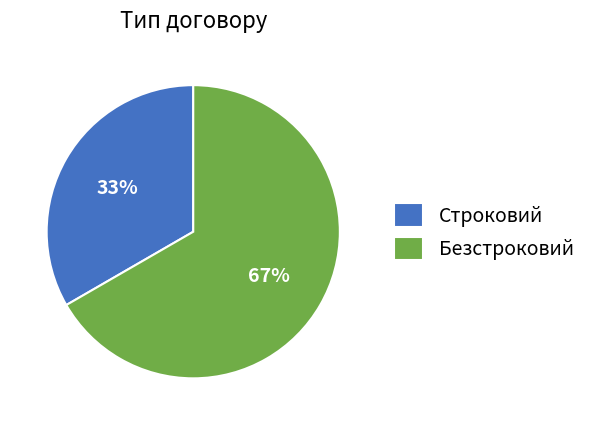

How many segments does this pie chart have?

2